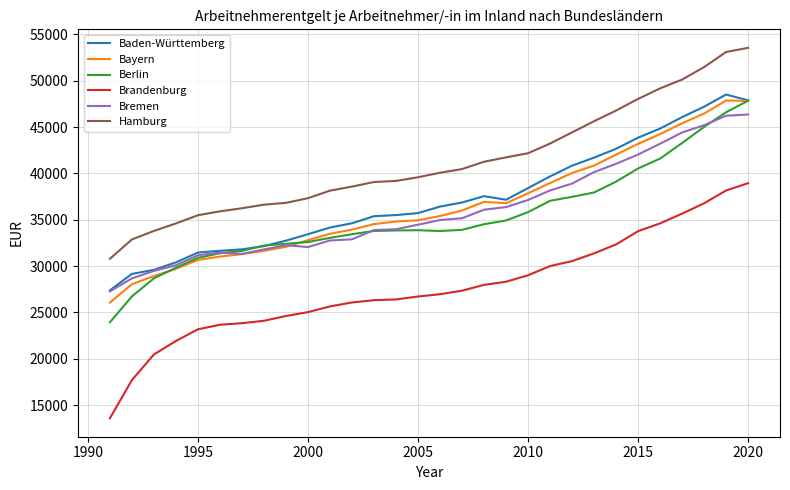

Which series has the largest range (max minus min)?

Brandenburg